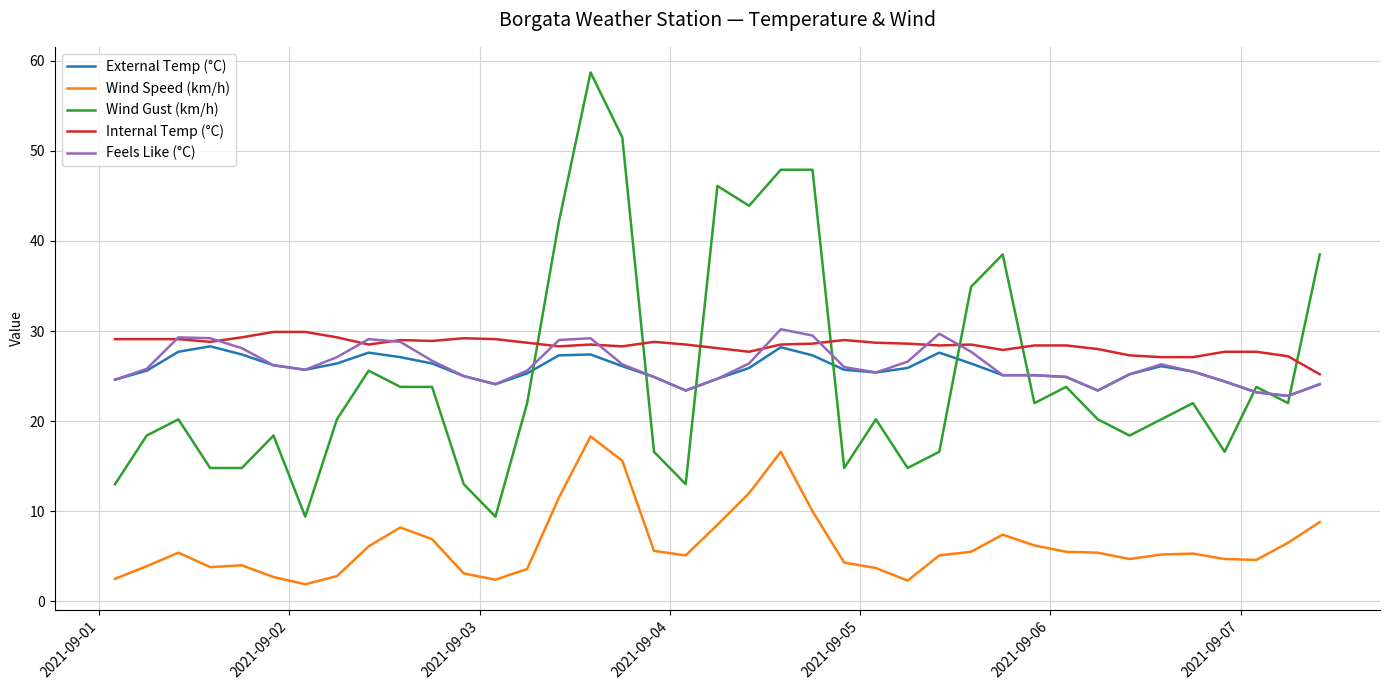

Which series has the largest range (max minus min)?

Wind Gust (km/h)